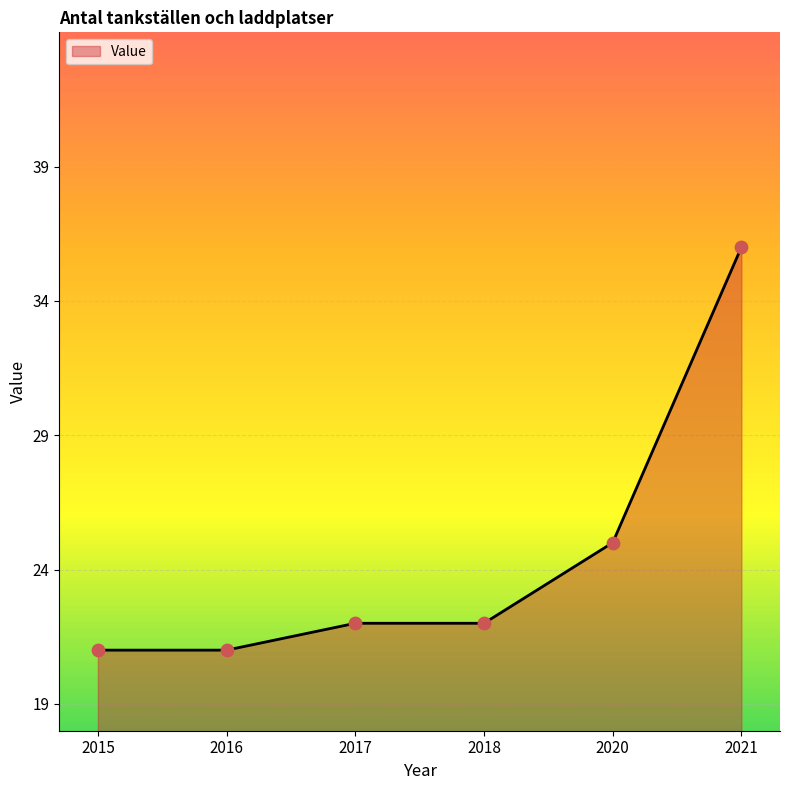

Which has a higher value, 2020 or 2021?

2021